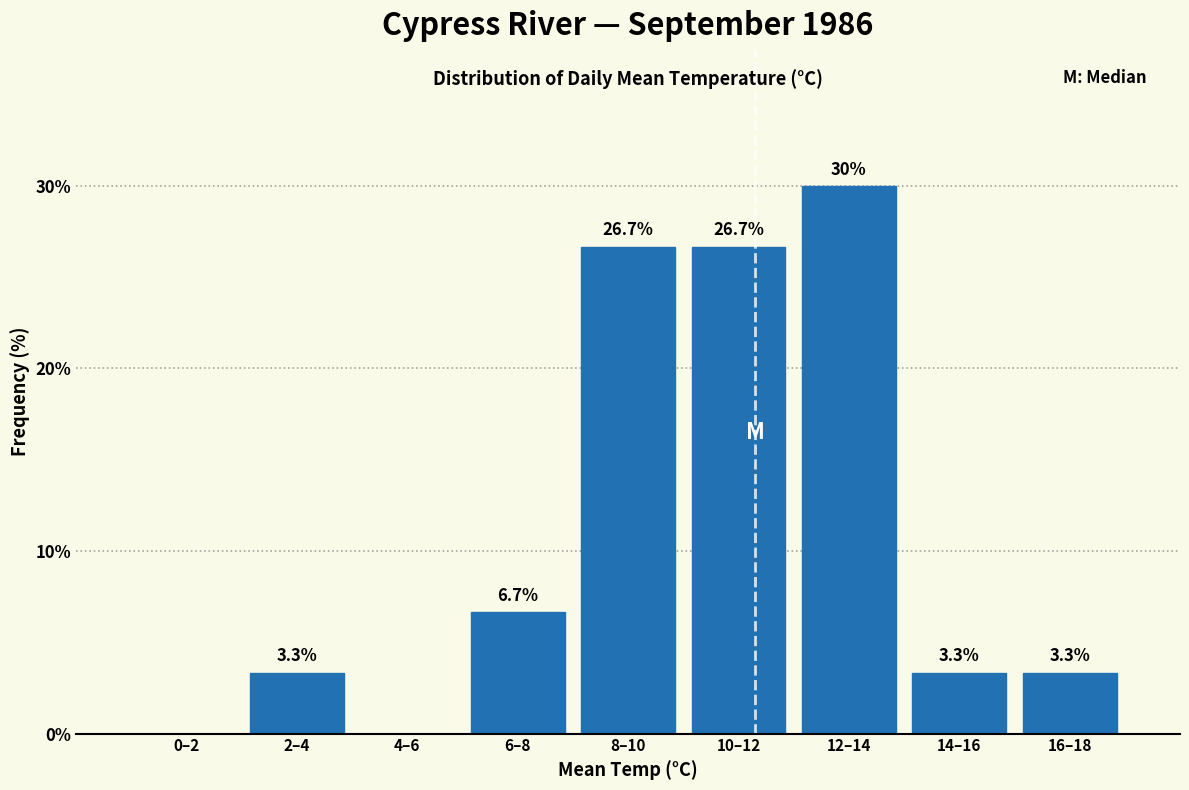

Reading left to right, transcribe all the data shown in this chart.

0–2=0.0	2–4=3.3	4–6=0.0	6–8=6.7	8–10=26.7	10–12=26.7	12–14=30.0	14–16=3.3	16–18=3.3